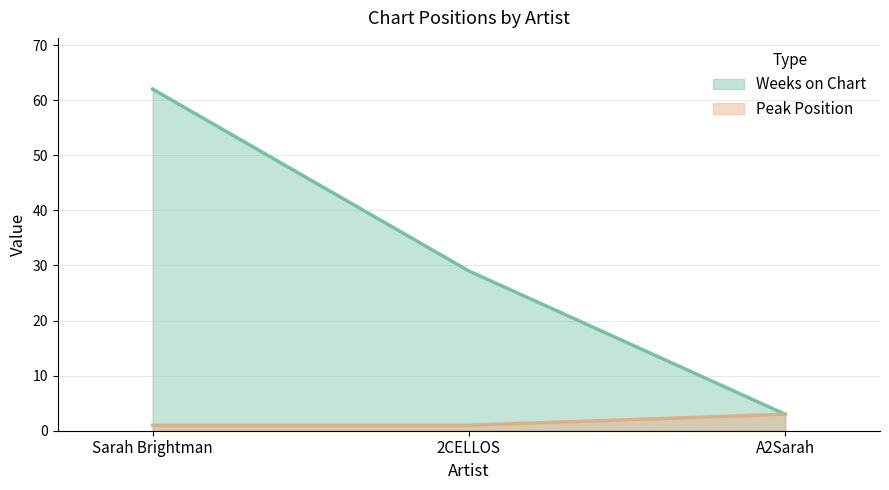

What is the difference between the maximum and second lowest values in the Weeks on Chart series?

33